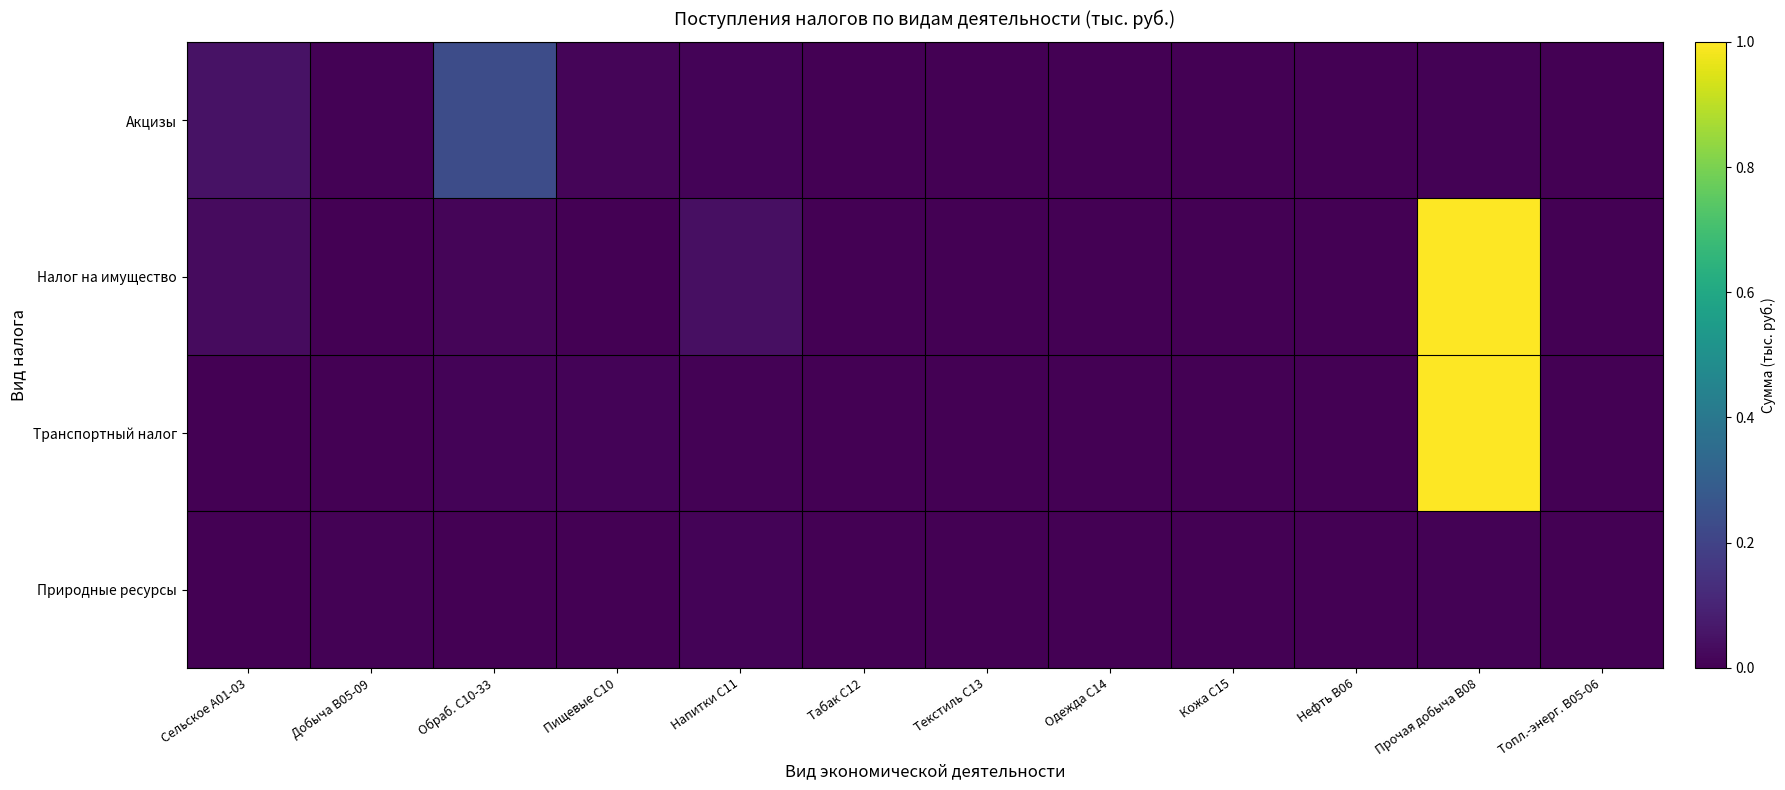

What is the total value across all series at Добыча B05-09?

308